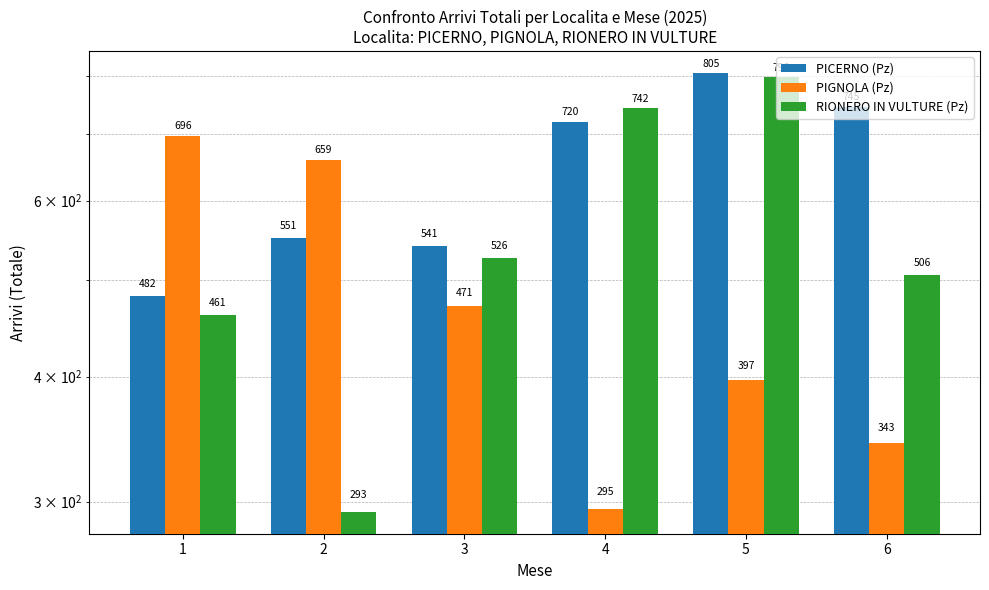

Rank the series by their maximum value, from lowest to highest.

PIGNOLA (Pz), RIONERO IN VULTURE (Pz), PICERNO (Pz)